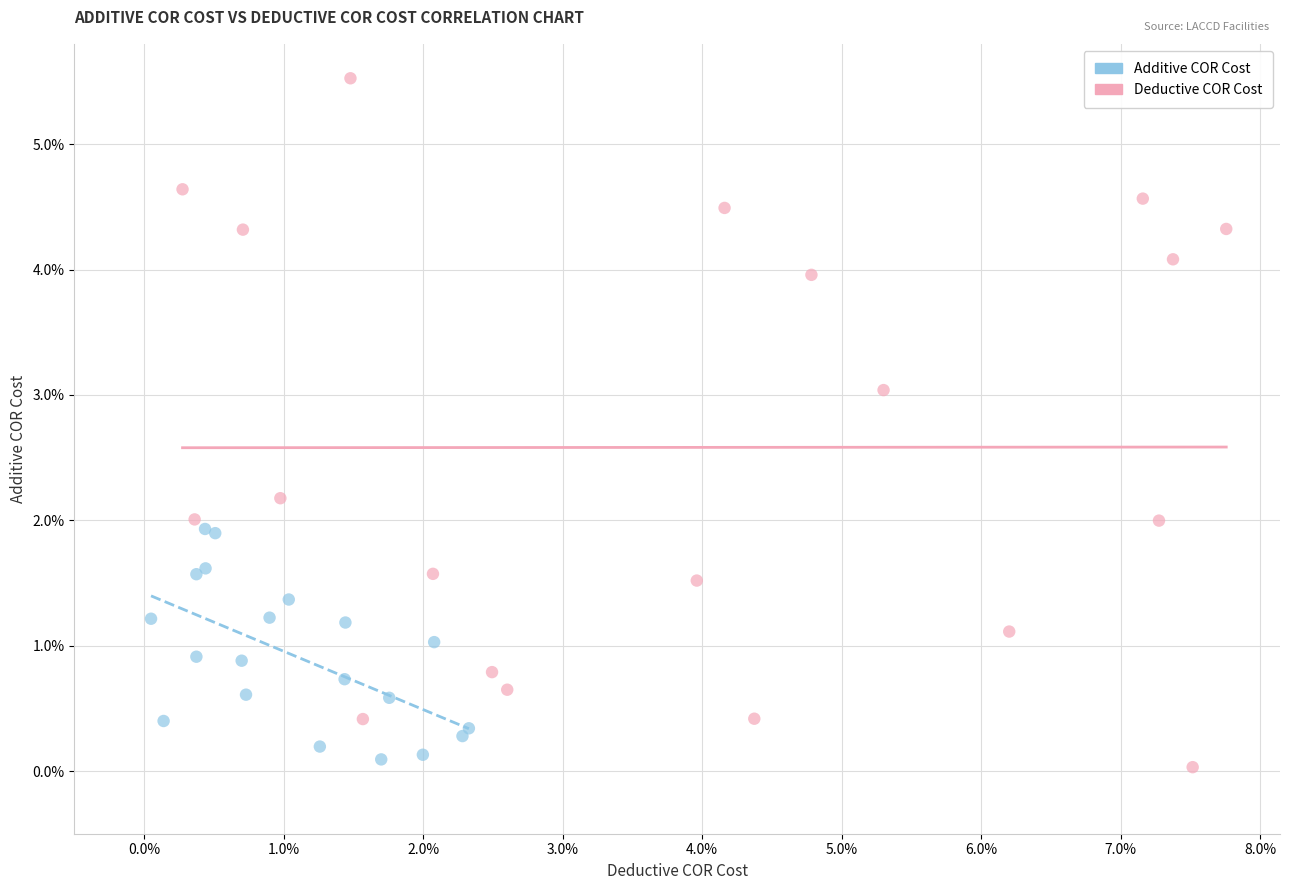

Which series contains the highest Y value?

Deductive COR Cost